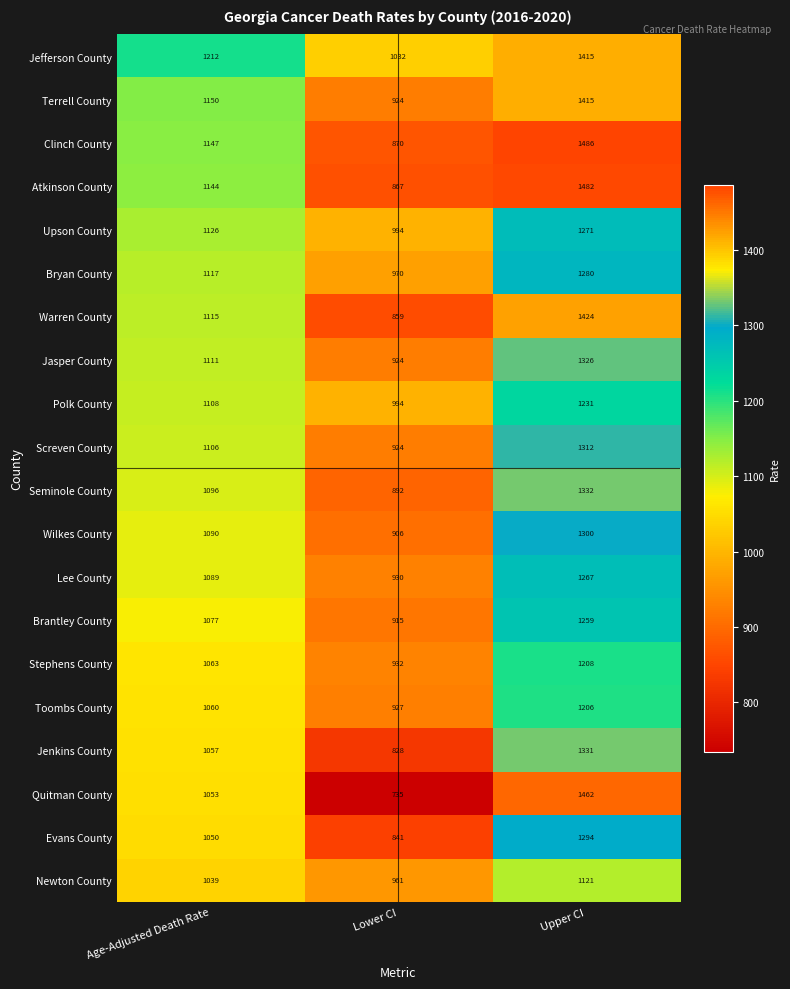

What is the spread (max minus min) of values at Age-Adjusted Death Rate?

173